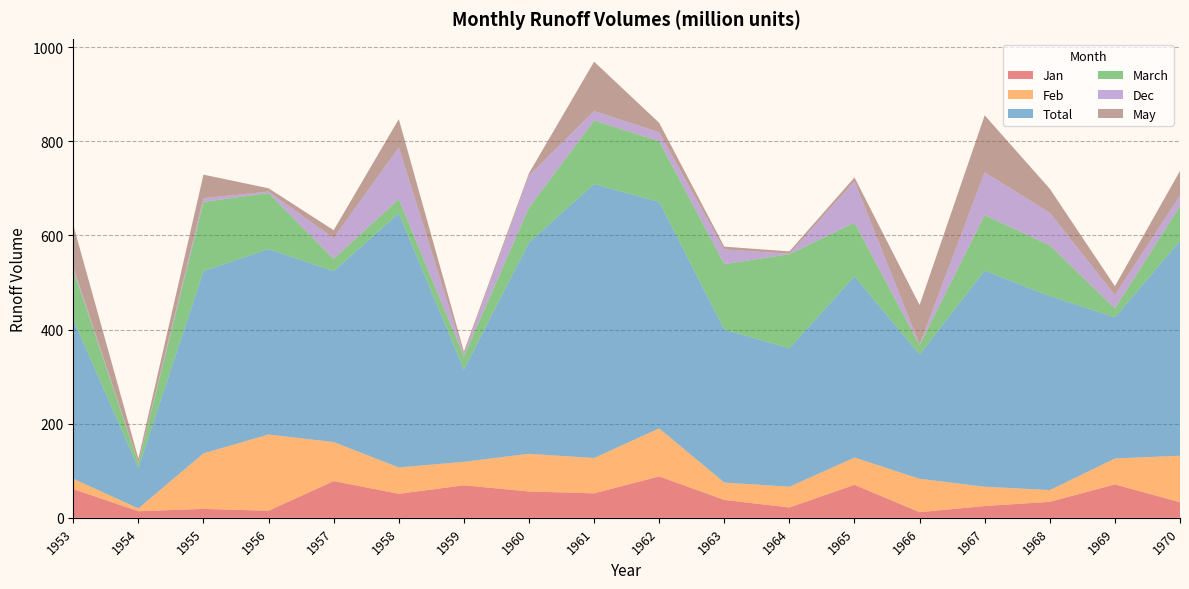

Reading right to left, extract all data points from this chart.

Jan: 33	71	34	25	12	70	22	38	88	52	56	69	51	78	15	19	14	61
Feb: 99	55	25	41	71	58	44	37	102	75	80	50	56	83	162	118	6	22
Total: 456	300	412	459	264	385	294	325	481	582	449	196	540	363	394	387	86	338
March: 74	19	108	118	20	114	200	139	129	135	74	28	30	26	119	147	10	106
Dec: 23	28	69	91	1	88	1	31	19	20	68	4	110	44	3	8	1	5
May: 52	19	51	121	84	8	5	6	20	105	5	6	60	17	7	50	9	90